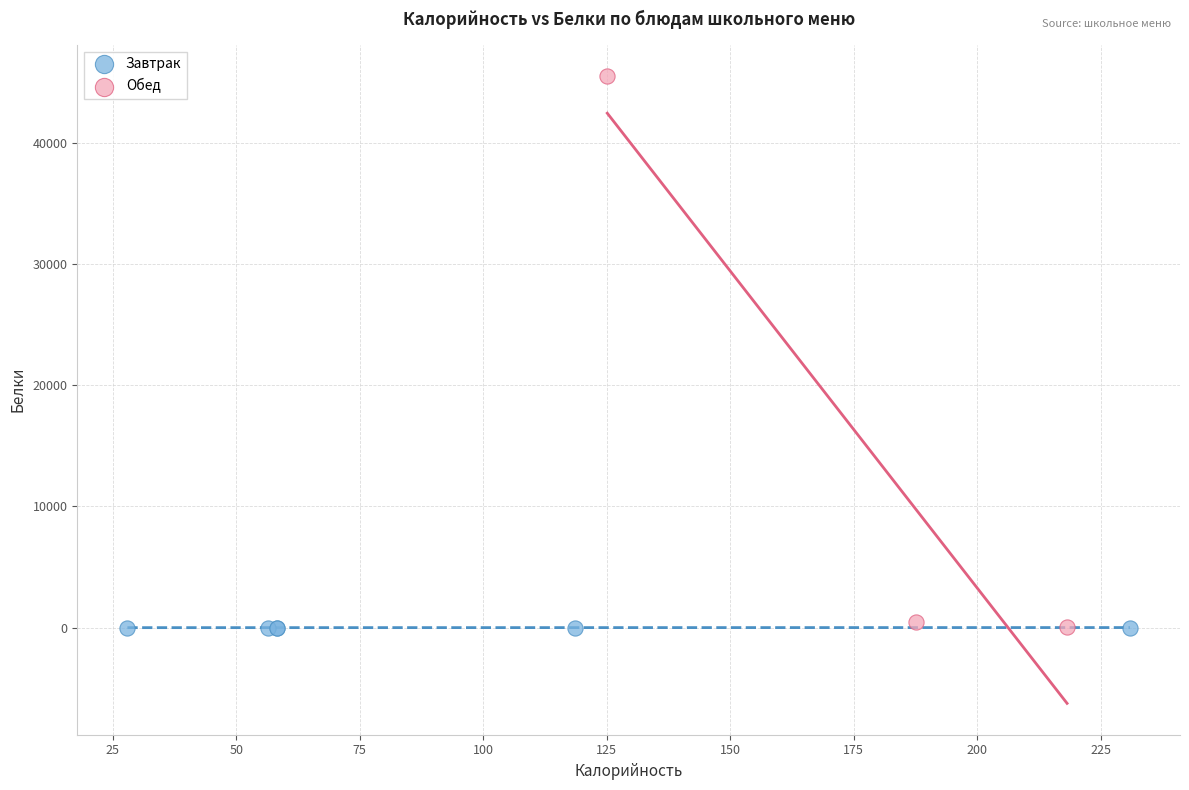

Which series has the largest Y range (max minus min)?

Обед